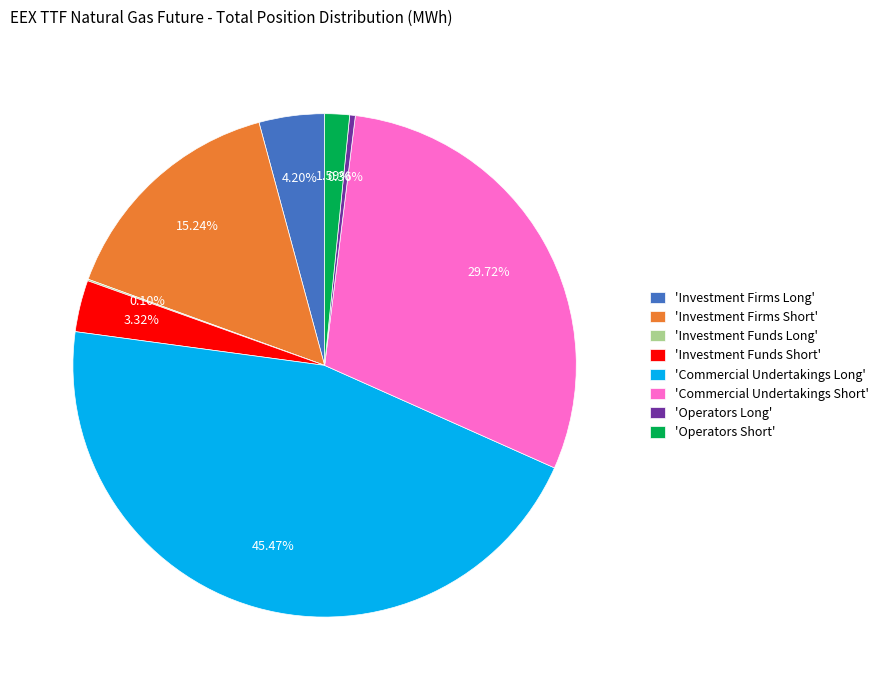

Is the sum of 'Investment Firms Short' and 'Investment Firms Long' greater than half?

No